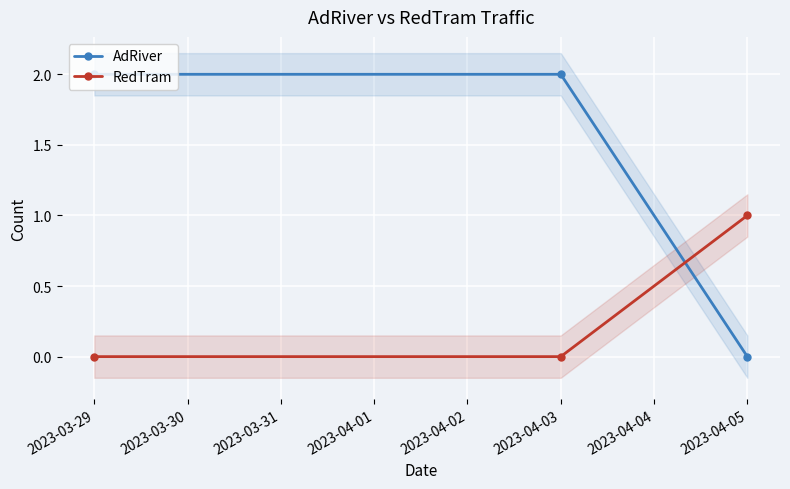

What is the sum of all RedTram values?

1